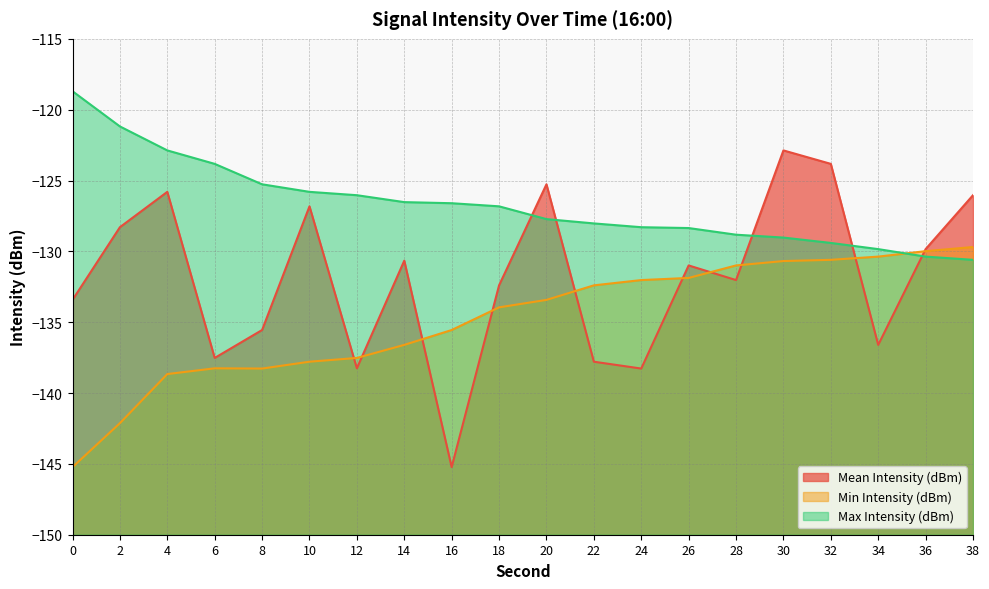

At which label does Max Intensity (dBm) reach its minimum?

38